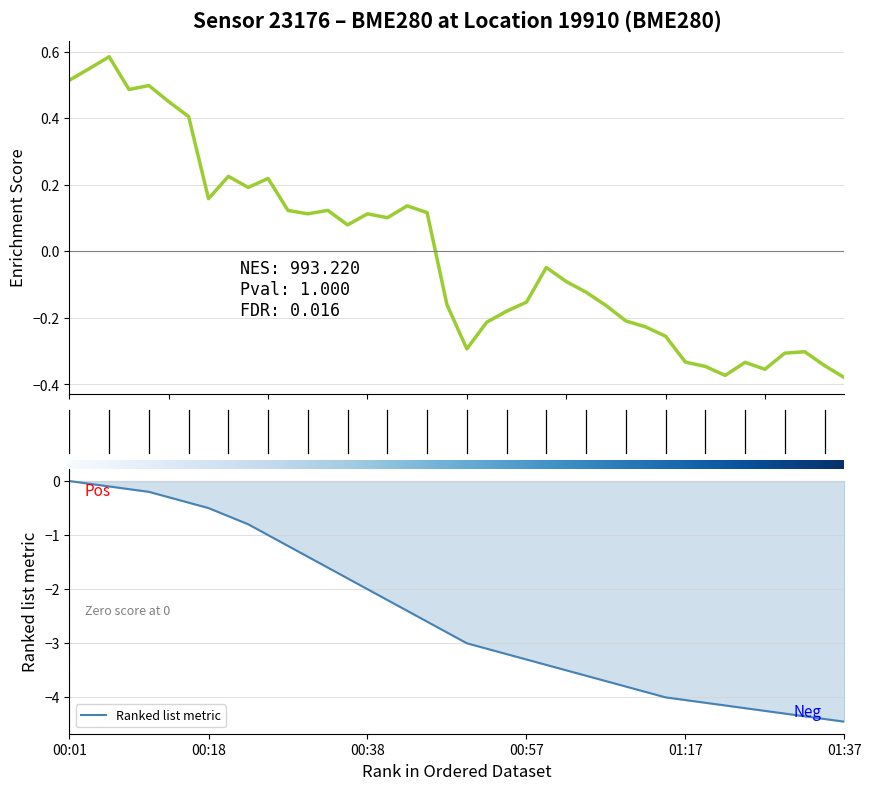

How many values are below 0?

21